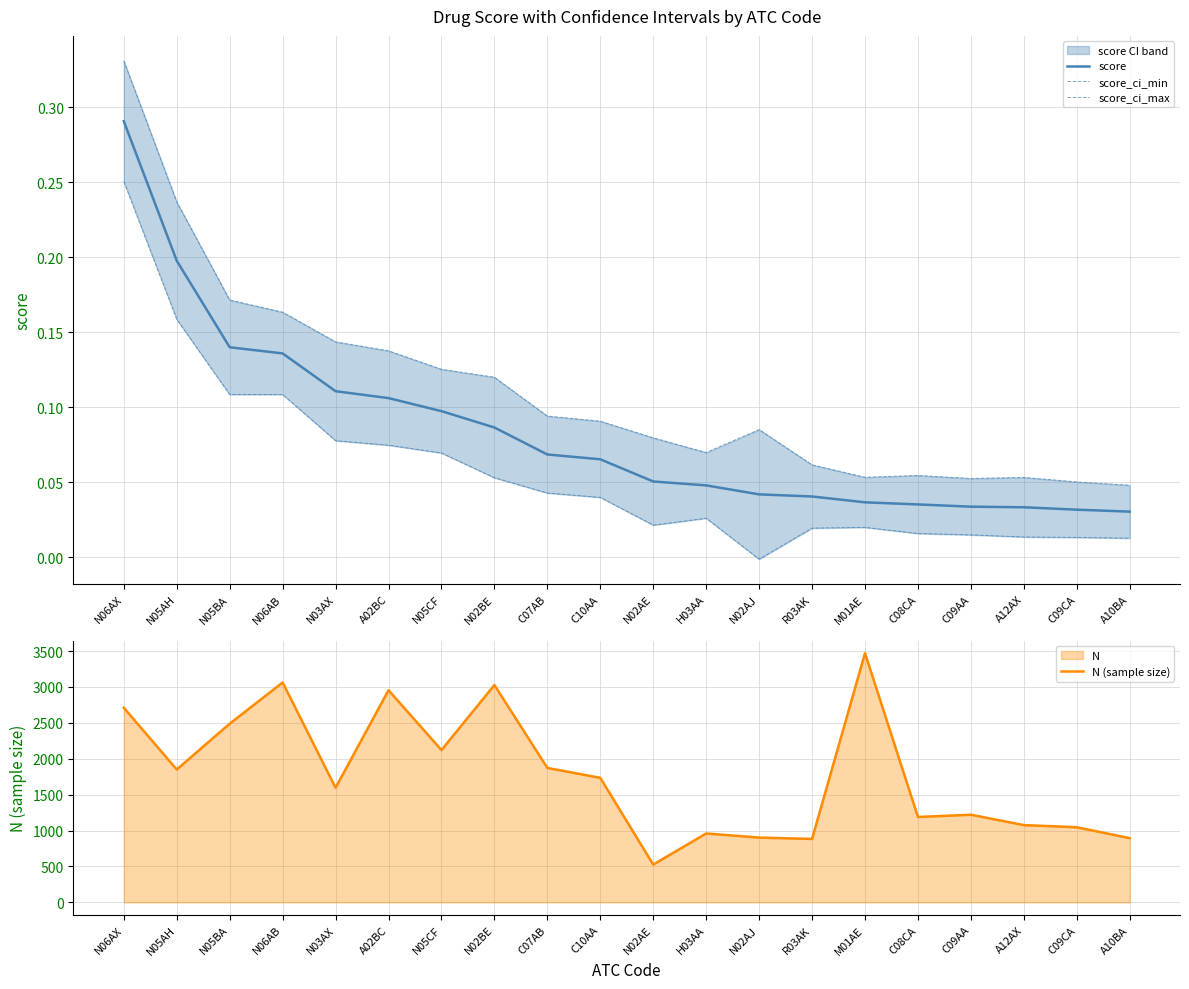

True or false: score_ci_min and score_ci_max cross at least once.

False